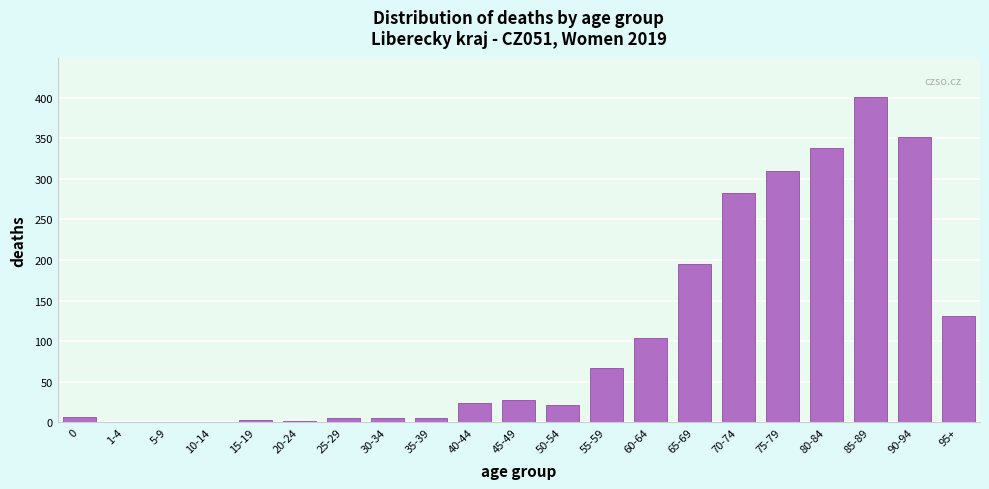

True or false: the data shows 104 at 60-64.

True